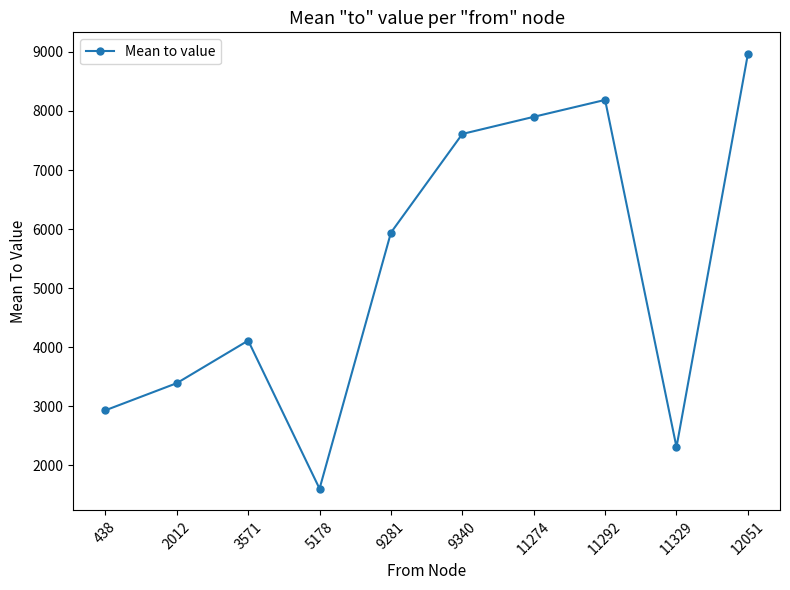

How many lines are shown in the chart?

1